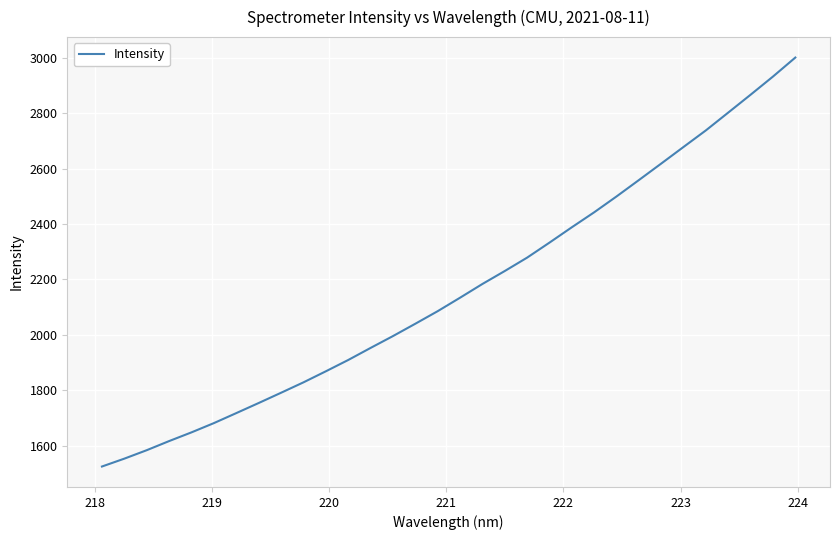

What is the maximum value shown in the chart?

3000.7